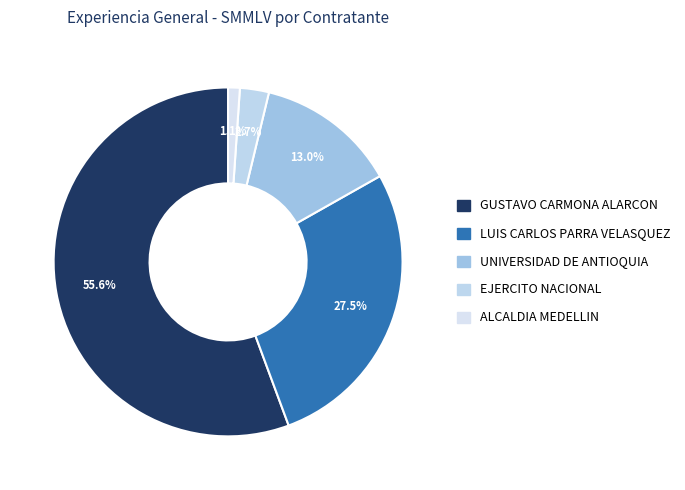

To the nearest percent, what is the difference between the largest and smallest slice percentages?

55%